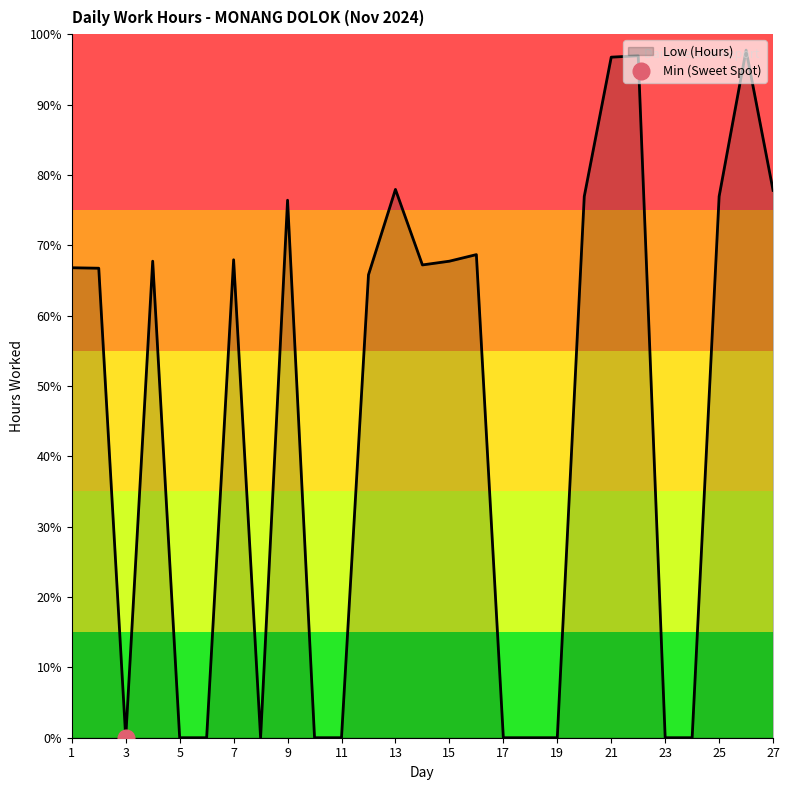

What is the sum of all values?

1216.0